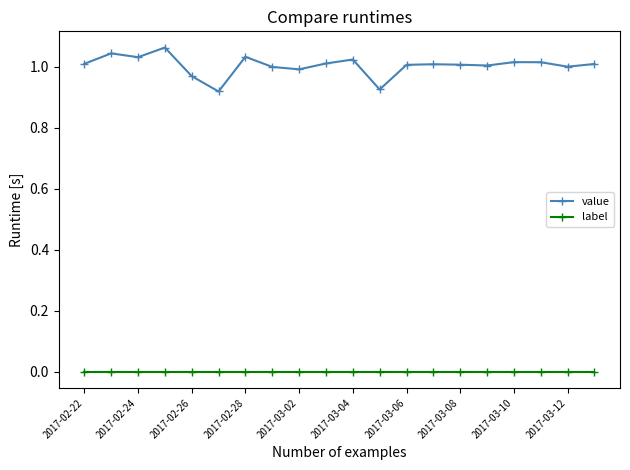

True or false: label and value cross at least once.

False